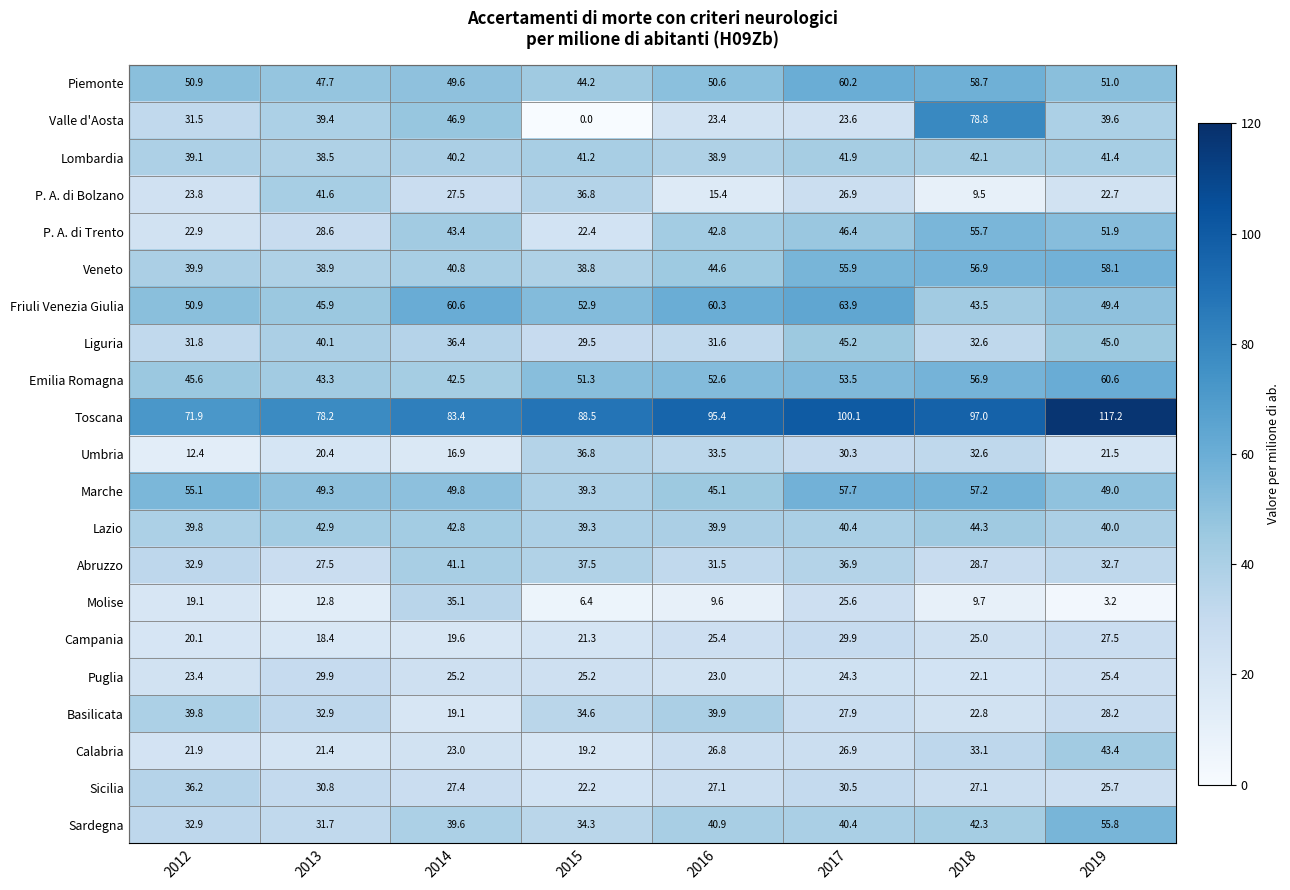

Is it true that Sicilia equals 36.2 at 2012?

True